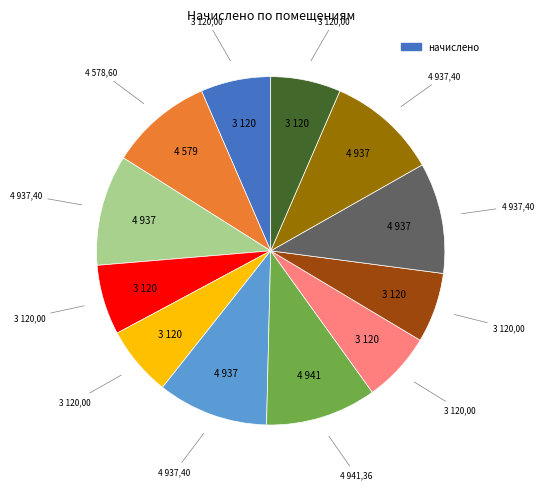

Does any single category account for the majority?

No